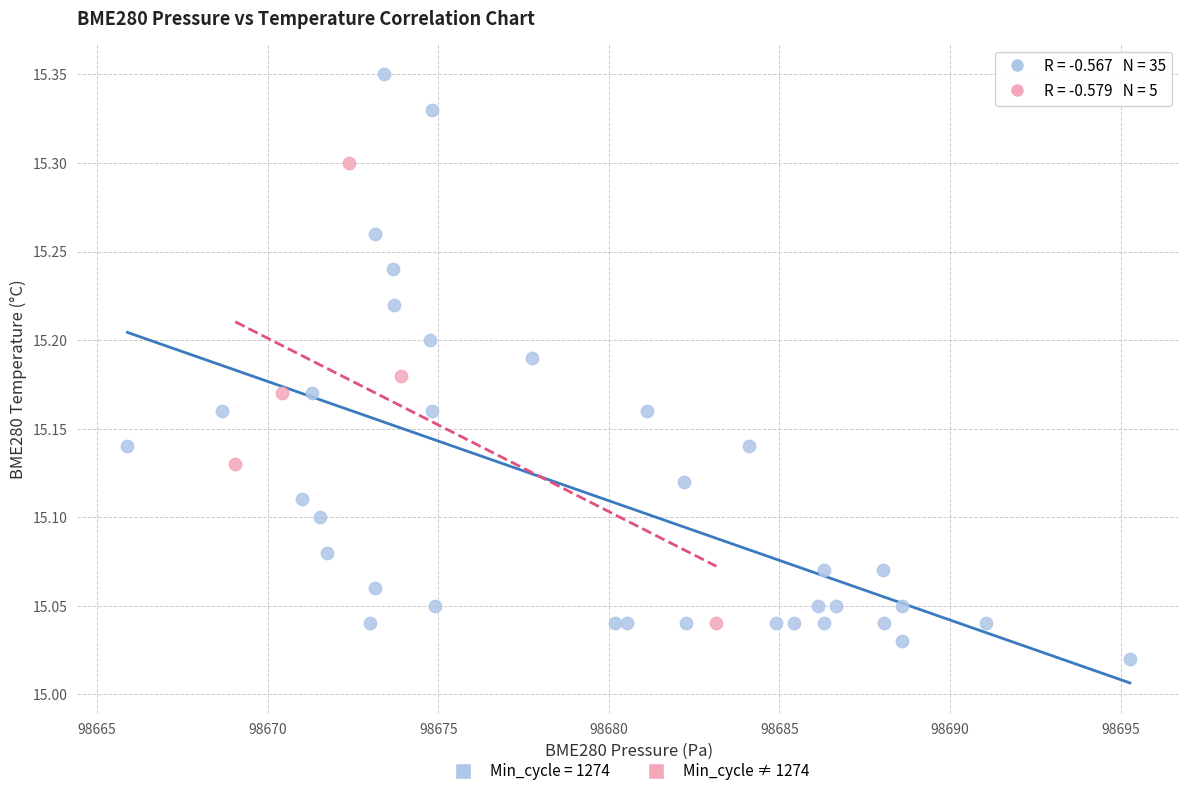

Which series reaches the maximum Y coordinate?

Min_cycle = 1274